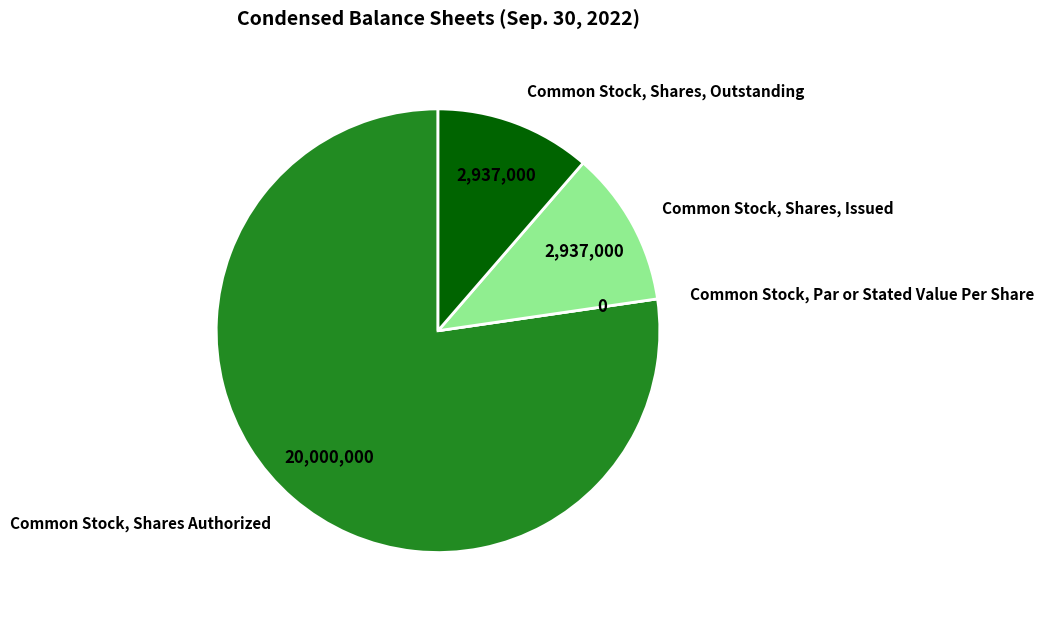

Combined, do Common Stock, Shares, Outstanding and Common Stock, Shares, Issued account for over 50%?

No